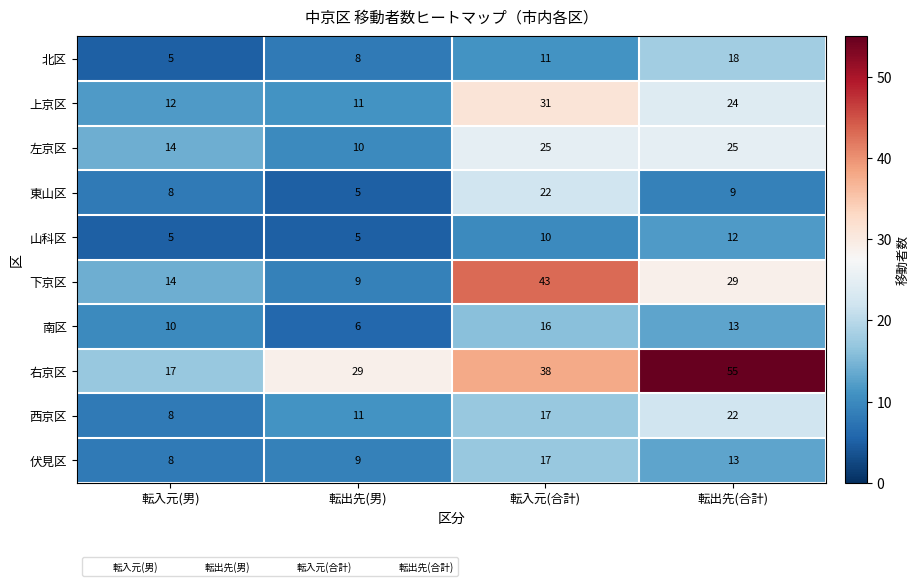

At how many categories does at least one series exceed 7?

4